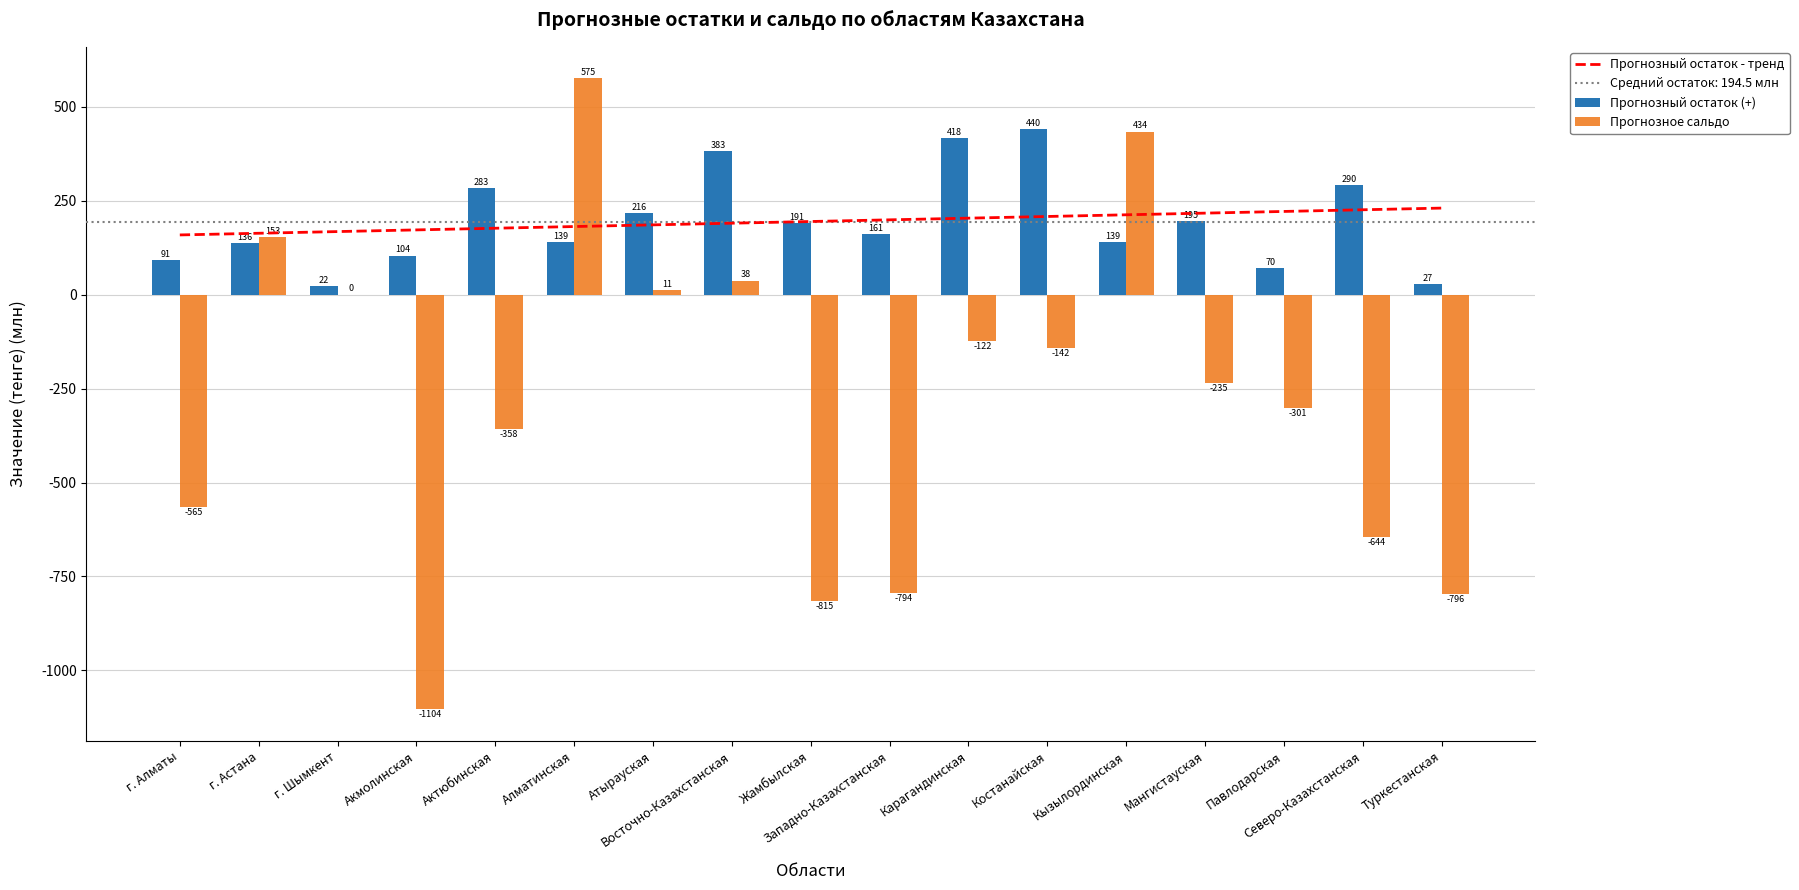

Reading left to right, what are all the values shown in this chart?

Прогнозный остаток - тренд: 158.8	163.3	167.8	172.2	176.7	181.1	185.6	190.1	194.5	199.0	203.5	207.9	212.4	216.9	221.3	225.8	230.3
Прогнозный остаток (+): 91.1	136.3	22.3	103.8	283.4	139.4	216.0	383.0	190.7	161.0	417.7	439.8	138.9	195.4	70.4	290.5	27.4
Прогнозное сальдо: -565.4	153.0	0.0	-1103.6	-357.9	575.5	11.0	37.5	-815.0	-793.9	-122.2	-141.7	433.7	-234.7	-301.3	-644.0	-796.4